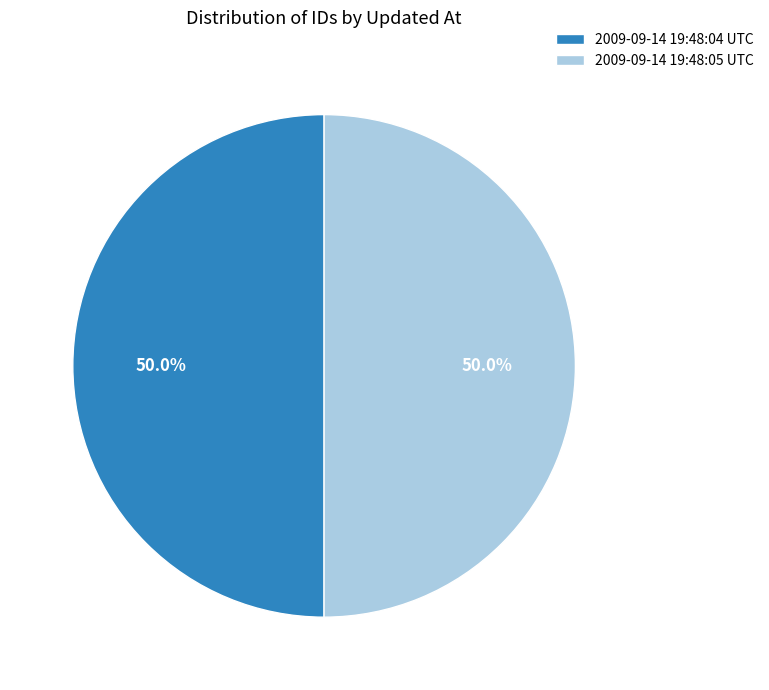

Is the sum of 2009-09-14 19:48:04 UTC and 2009-09-14 19:48:05 UTC greater than half?

Yes